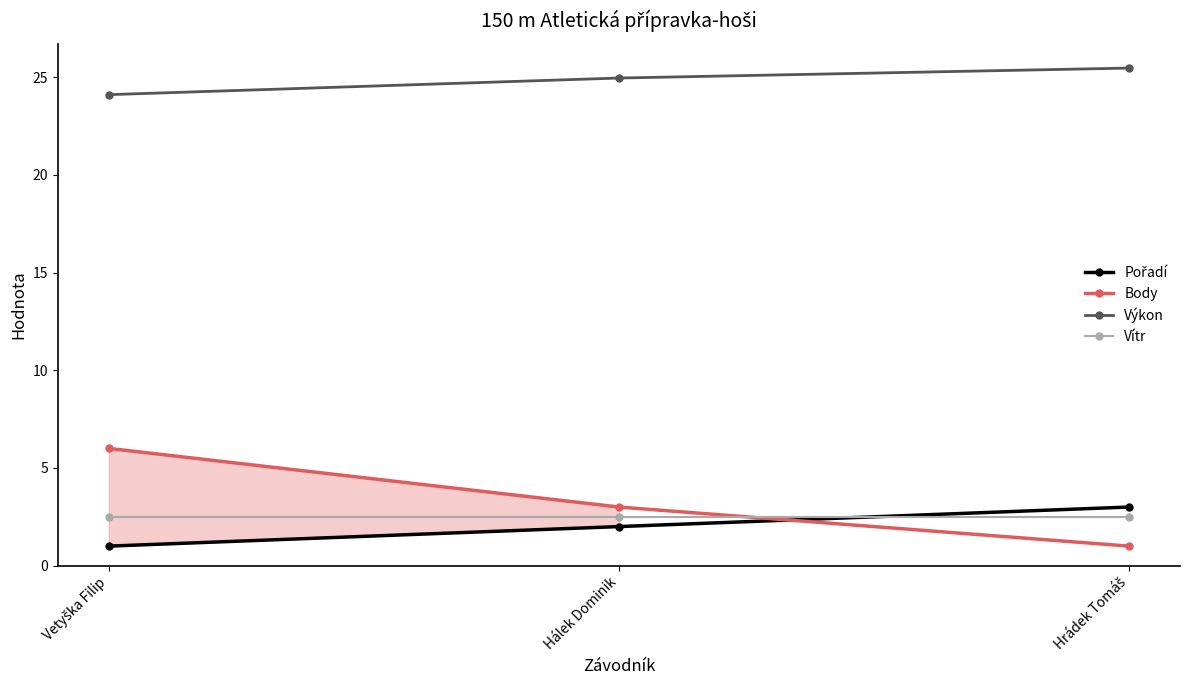

Which series has the widest spread of values?

Body